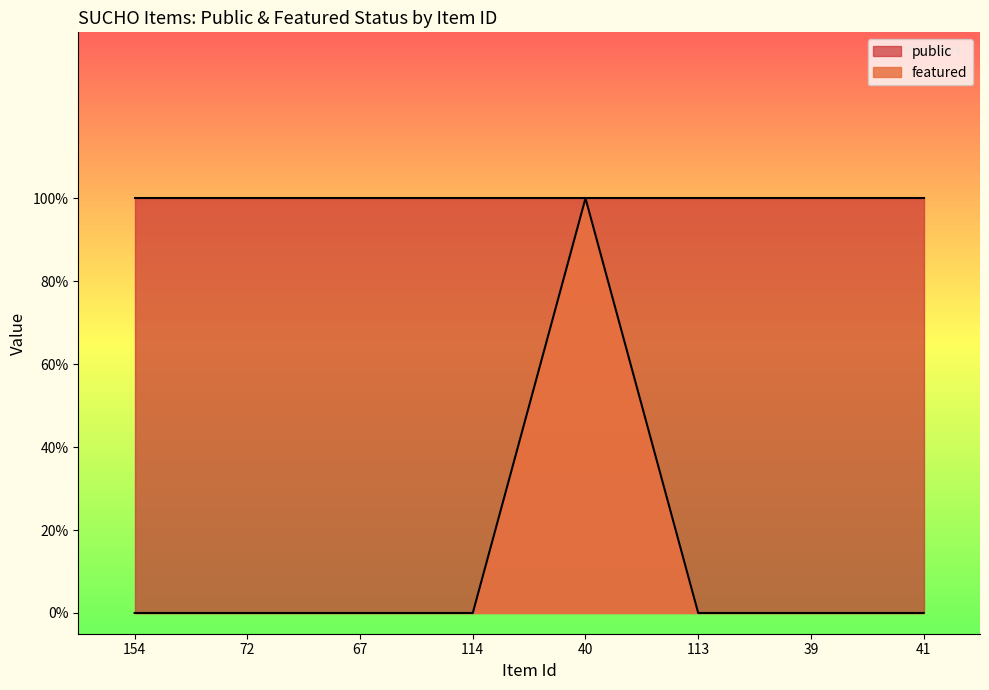

How many categories are shown in the chart?

8